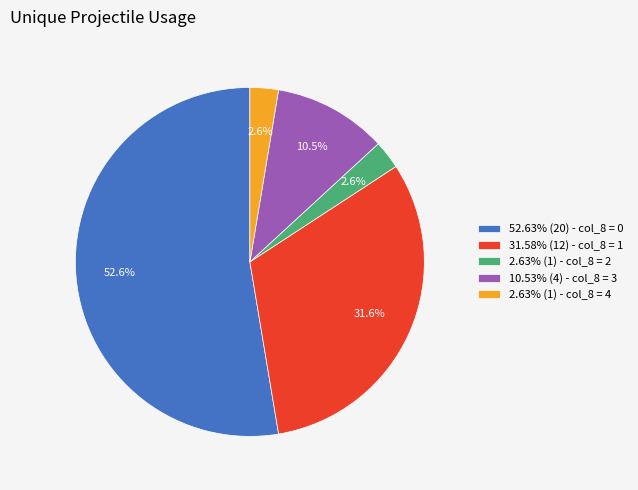

Is there any slice that represents more than half of the pie?

Yes